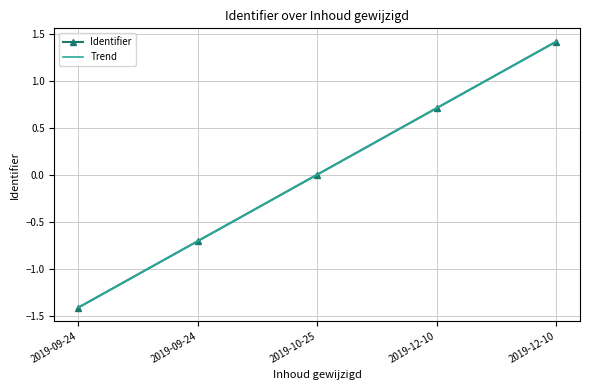

True or false: Trend and Identifier cross at least once.

False